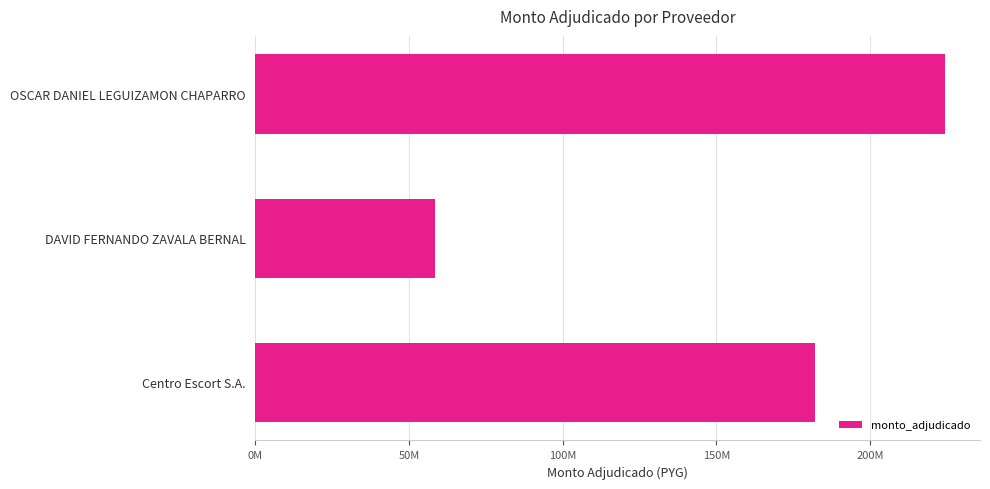

Does the chart contain any negative values?

No